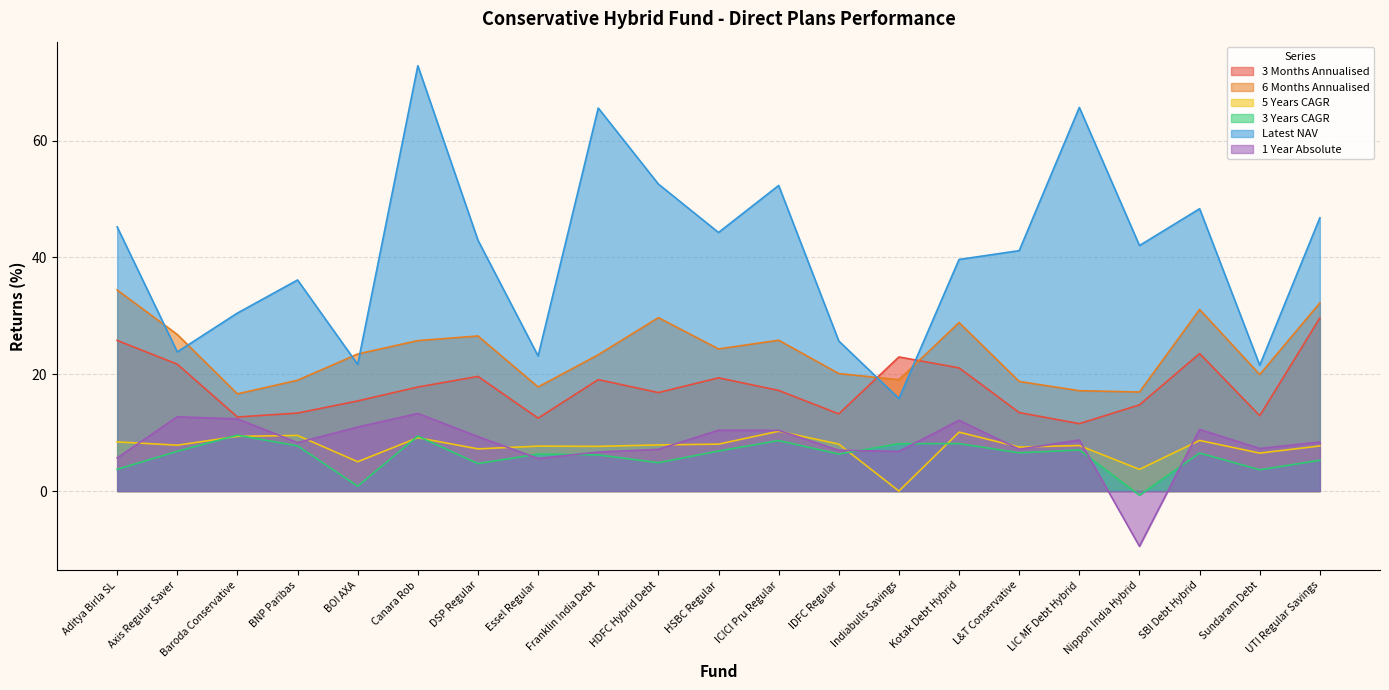

True or false: 3 Months Annualised and 1 Year Absolute intersect in this chart.

False